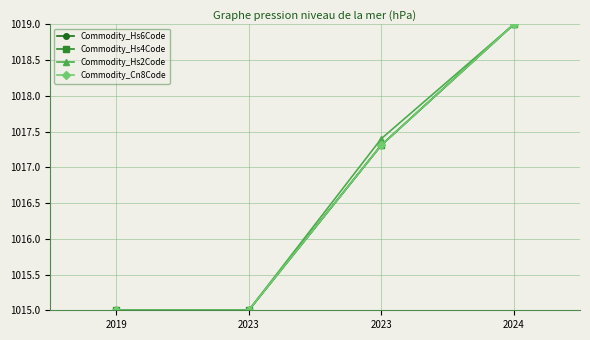

How many values in the Commodity_Hs4Code series exceed 1017?

2